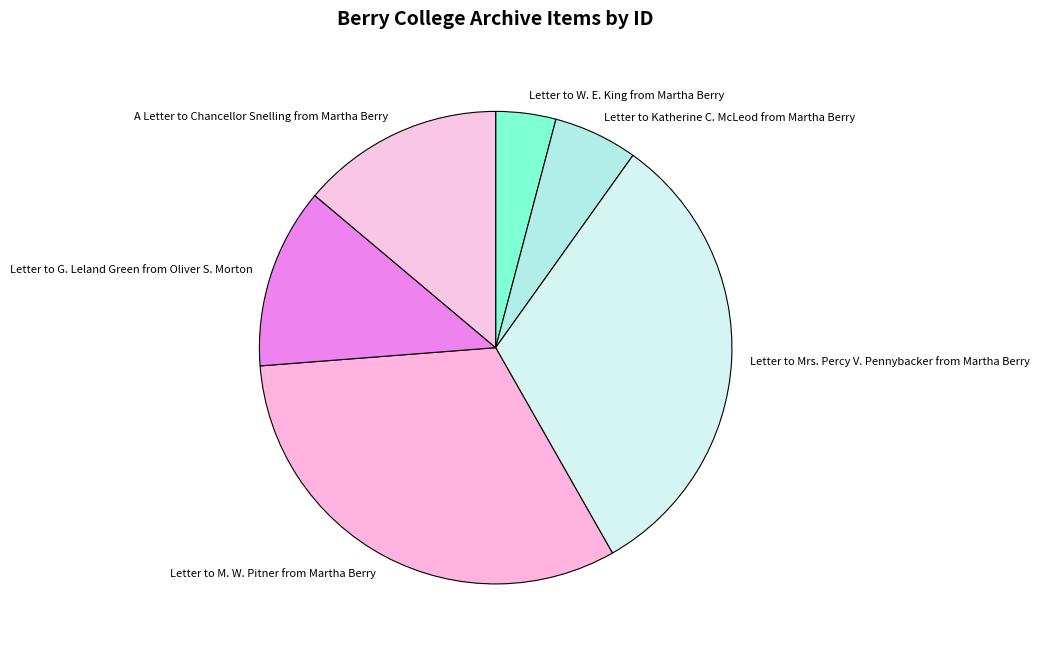

Is Letter to G. Leland Green from Oliver S. Morton the majority of the pie?

No